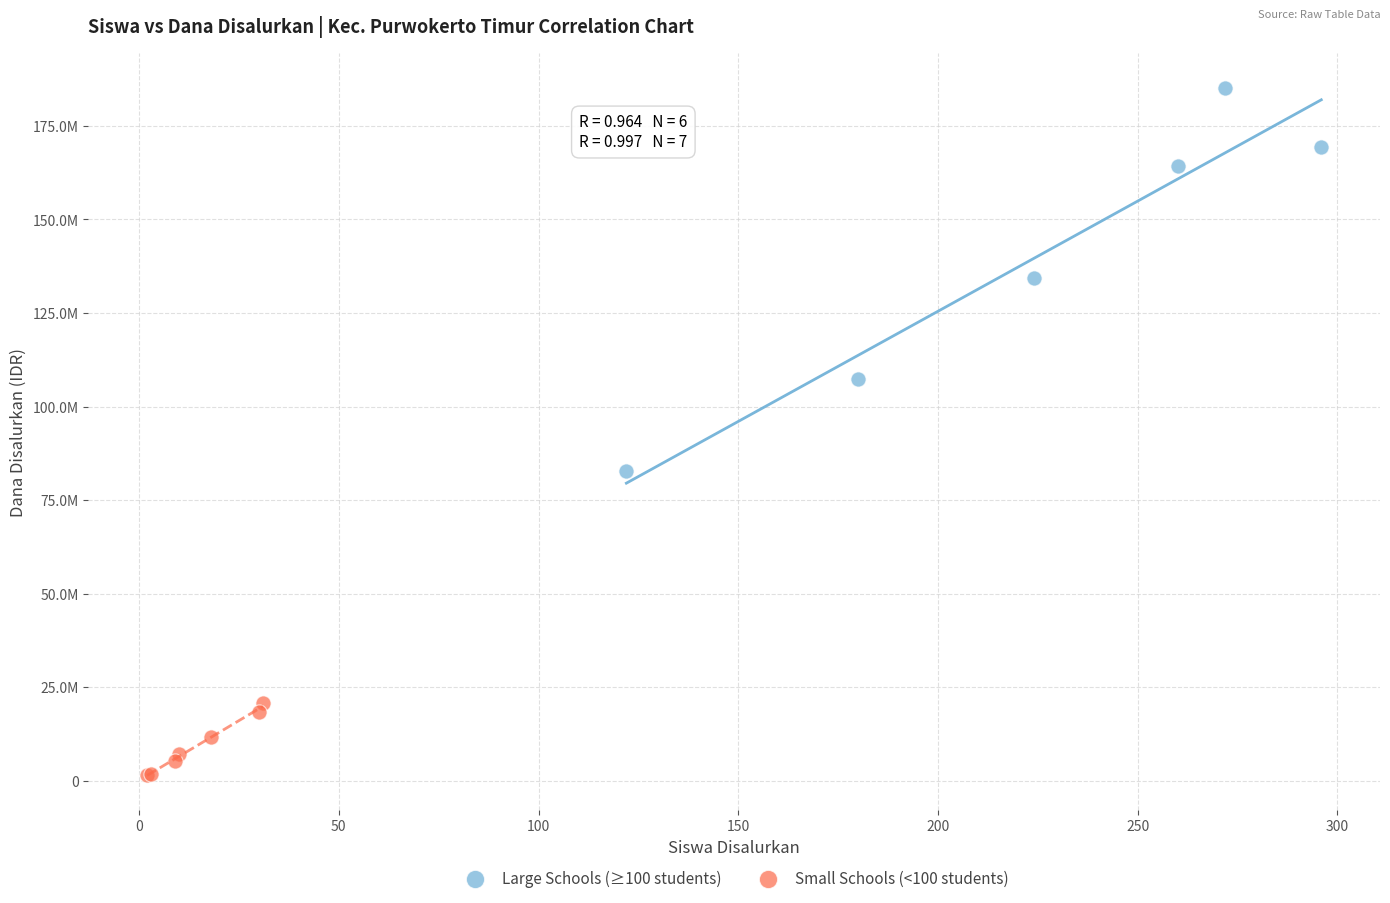

Which series has the widest spread of Y values?

Large Schools (≥100 students)